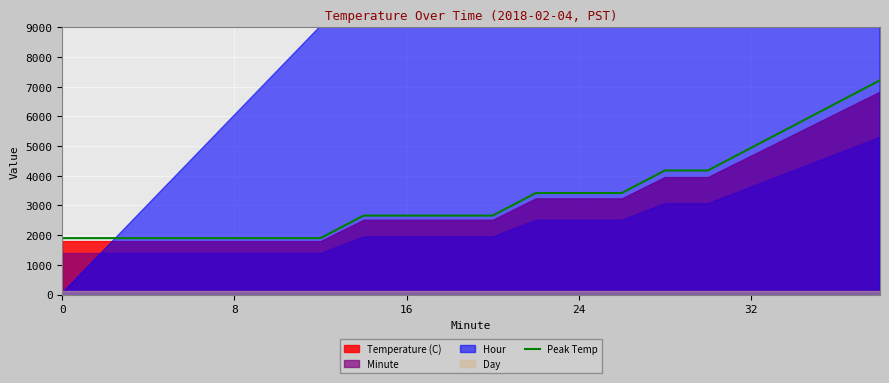

What is the label of the 10th point from the left?

9